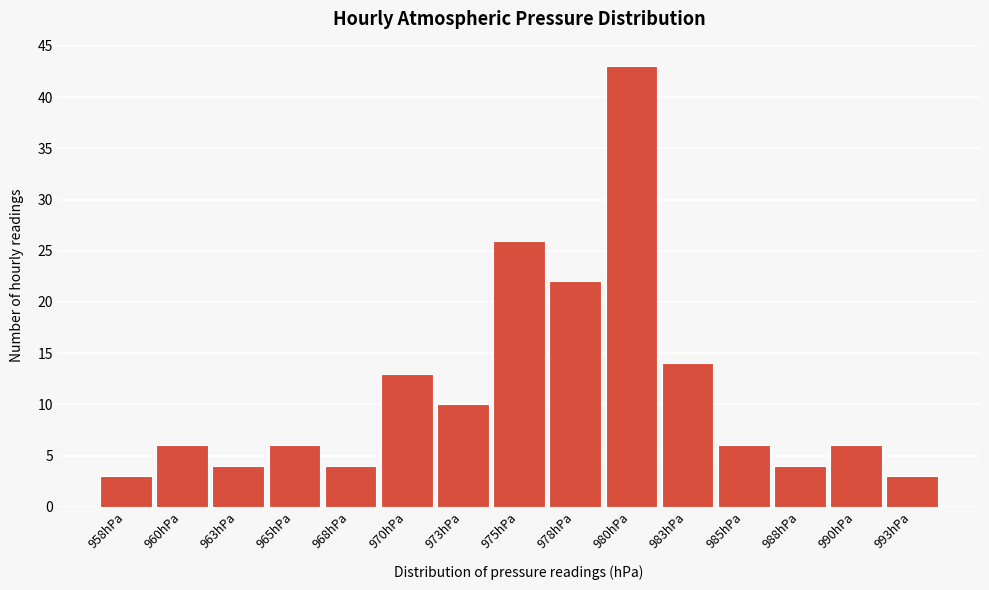

Reading right to left, extract all data points from this chart.

3	6	4	6	14	43	22	26	10	13	4	6	4	6	3